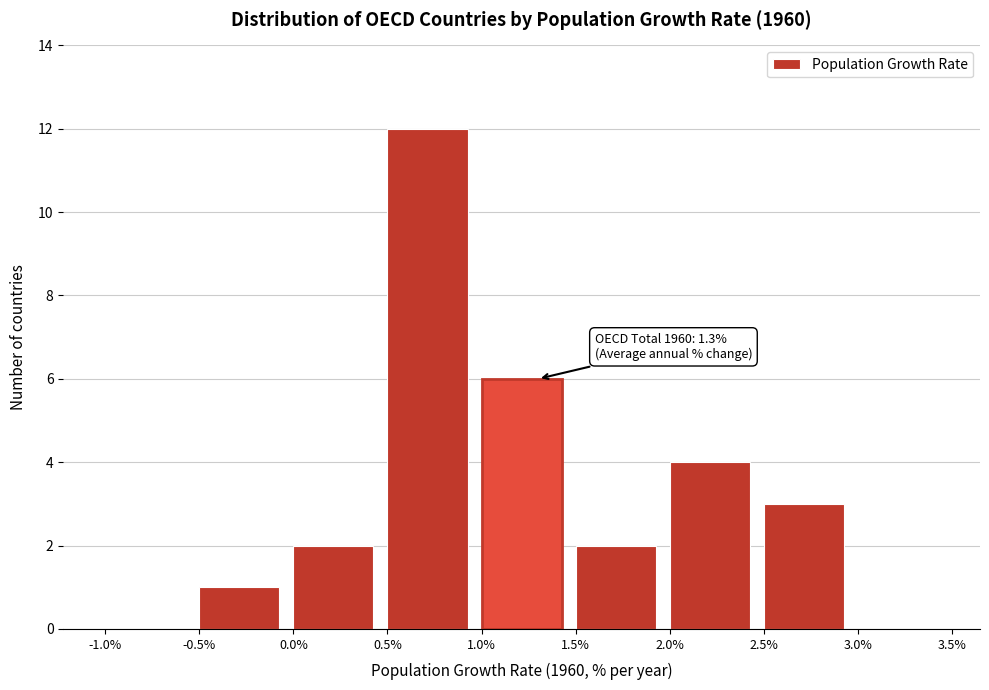

Which range on the x-axis has the tallest bar?

0.5% to 1.0%